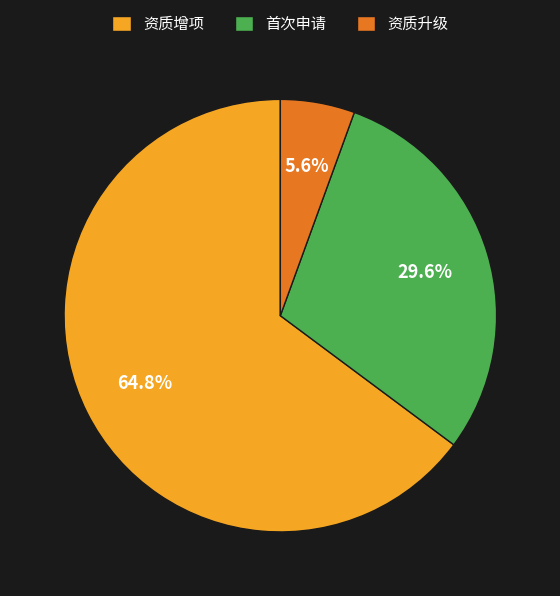

Is it true that 资质增项 is 65% of the pie?

True